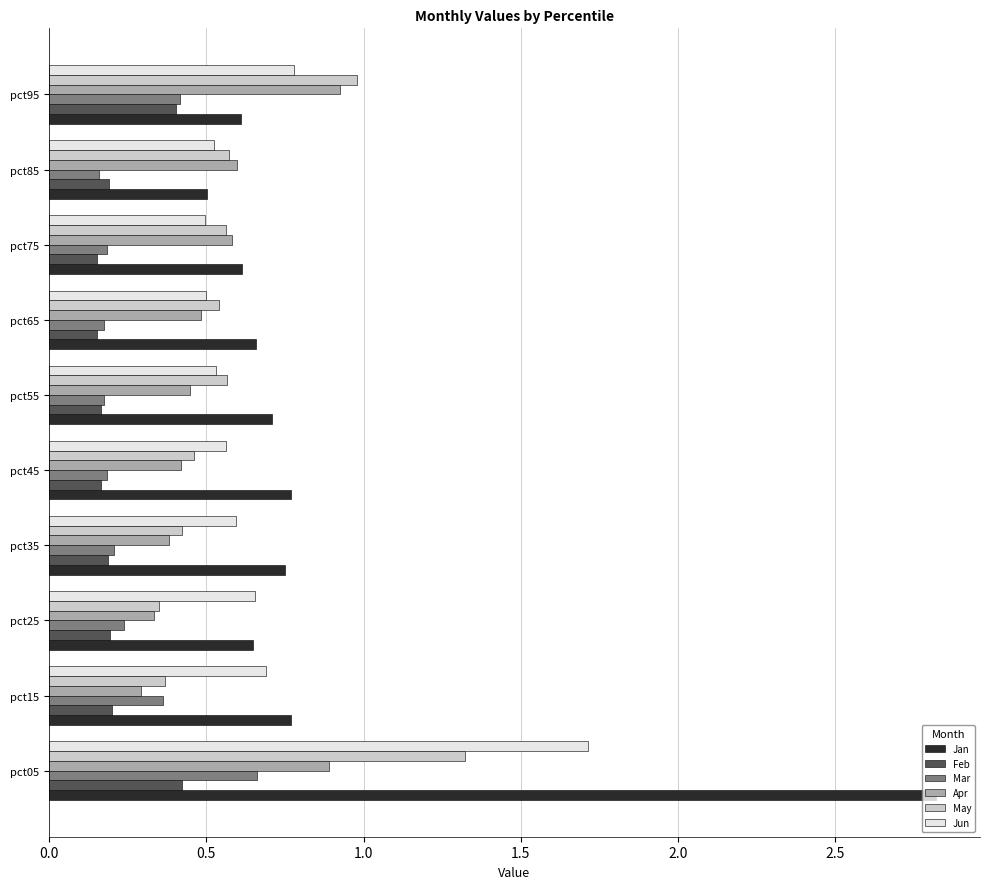

What is the greatest value displayed?

2.8